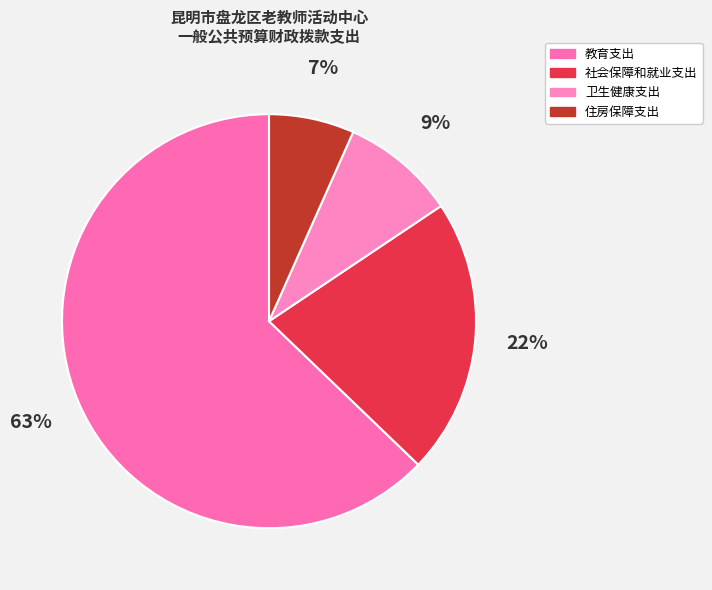

Is it true that 教育支出 is 63% of the pie?

True